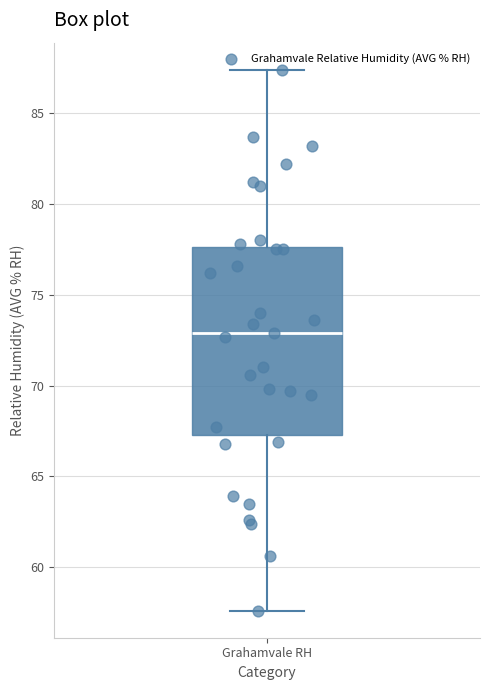

Transcribe this box plot: give where the median line is, the range the box spans, and where the two whiskers end, as read against the y-axis. The values are not printed on the chart, so give them approximately, as read against the axis.

median 73.0, box 67.5 to 77.5, whiskers 57.5 to 87.5